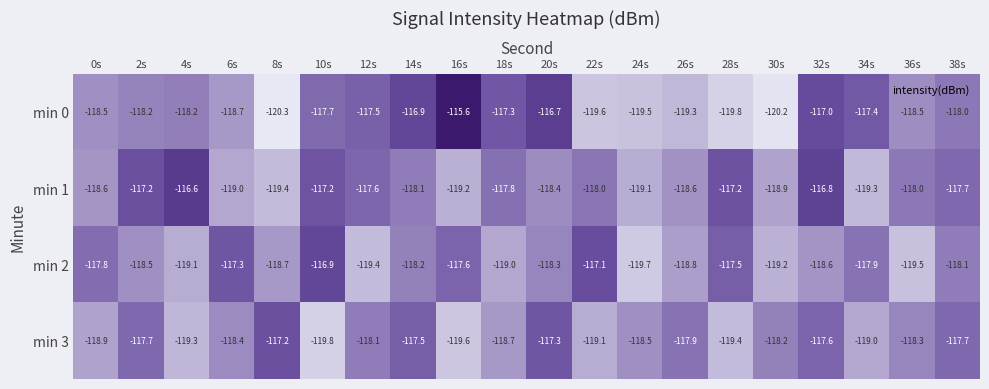

What is the difference between the min 1 values at 20s and 12s?

0.8